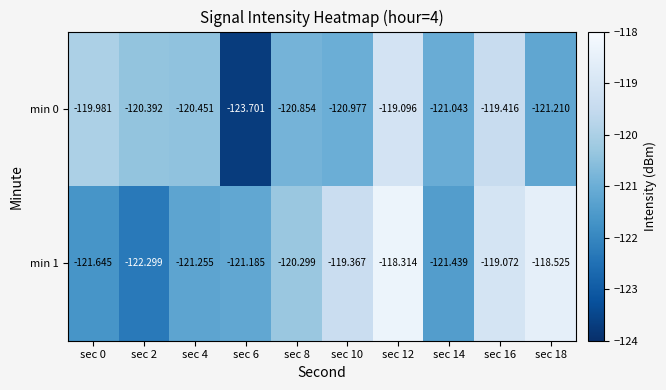

Is the value of min 0 at sec 18 greater than the value of min 1 at sec 14?

Yes